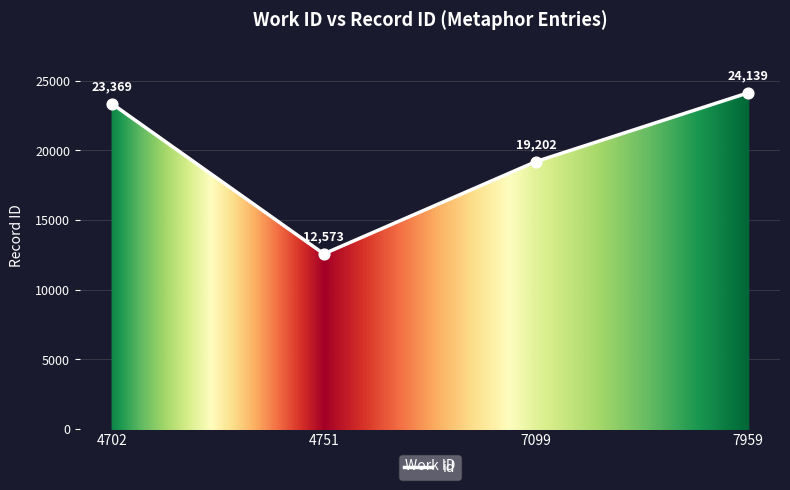

Between 4702 and 7959, which is larger?

7959